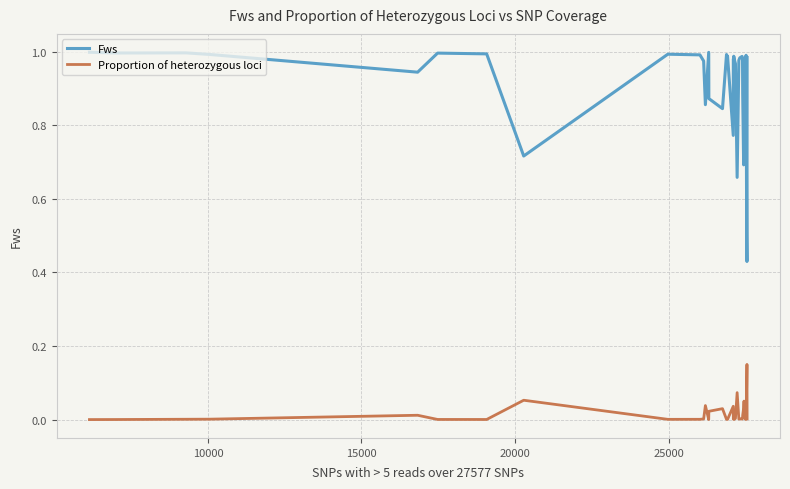

Which series has the widest spread of values?

Fws